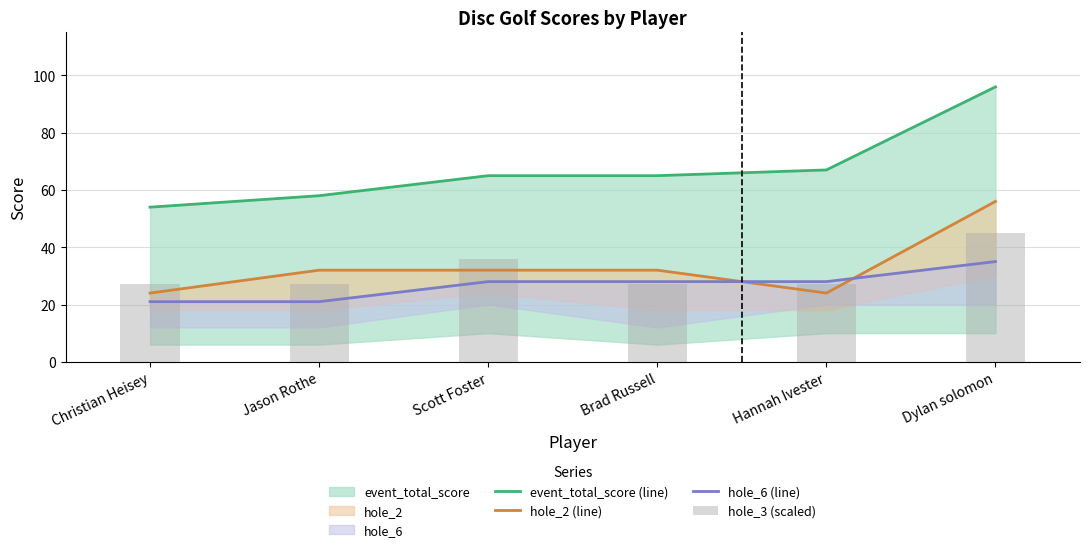

Which series has the largest total across all categories?

event_total_score (line)